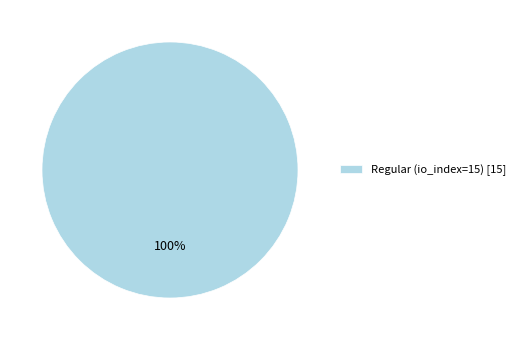

Rank the categories by value from lowest to highest.

Regular (io_index=15) [15]